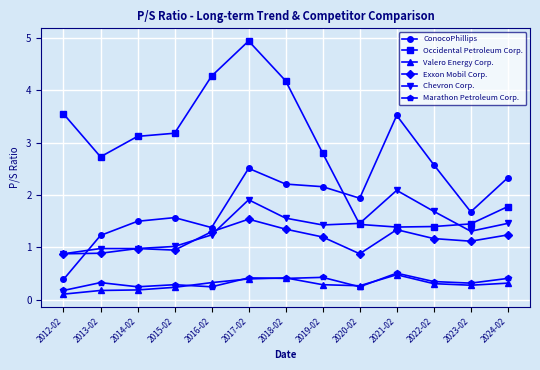

True or false: ConocoPhillips has more than 2 interior local peaks.

True